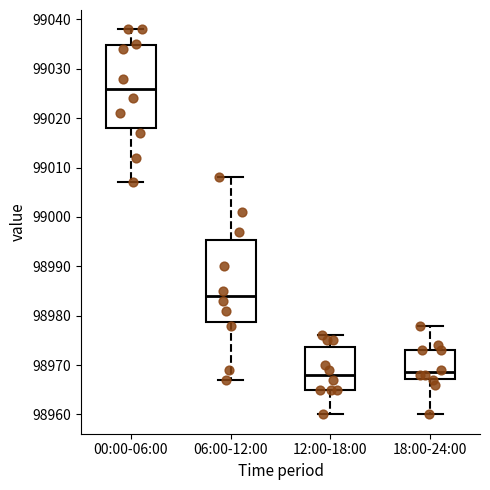

Where is the lower edge of the box for 00:00-06:00 on the y-axis? The values are not printed on the chart, so give them approximately, as read against the axis.

99018